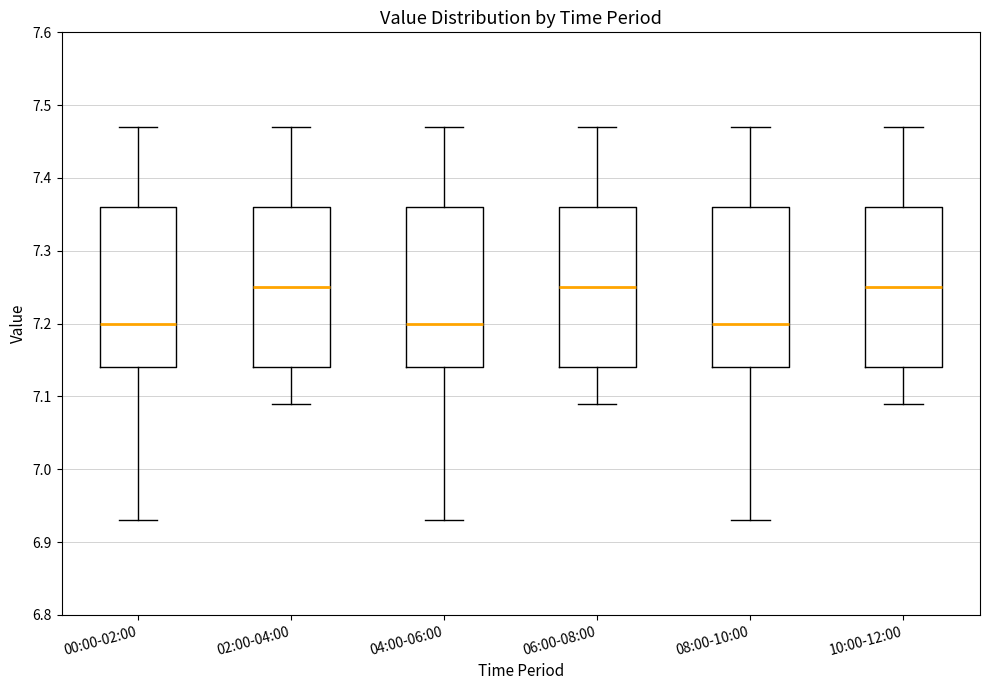

Reading left to right, read every box against the y-axis: the position of its median line, the range the box covers, and the ends of its whiskers. The values are not printed on the chart, so give them approximately, as read against the axis.

00:00-02:00: median 7.20, box 7.14 to 7.36, whiskers 6.93 to 7.47
02:00-04:00: median 7.25, box 7.14 to 7.36, whiskers 7.09 to 7.47
04:00-06:00: median 7.20, box 7.14 to 7.36, whiskers 6.93 to 7.47
06:00-08:00: median 7.25, box 7.14 to 7.36, whiskers 7.09 to 7.47
08:00-10:00: median 7.20, box 7.14 to 7.36, whiskers 6.93 to 7.47
10:00-12:00: median 7.25, box 7.14 to 7.36, whiskers 7.09 to 7.47